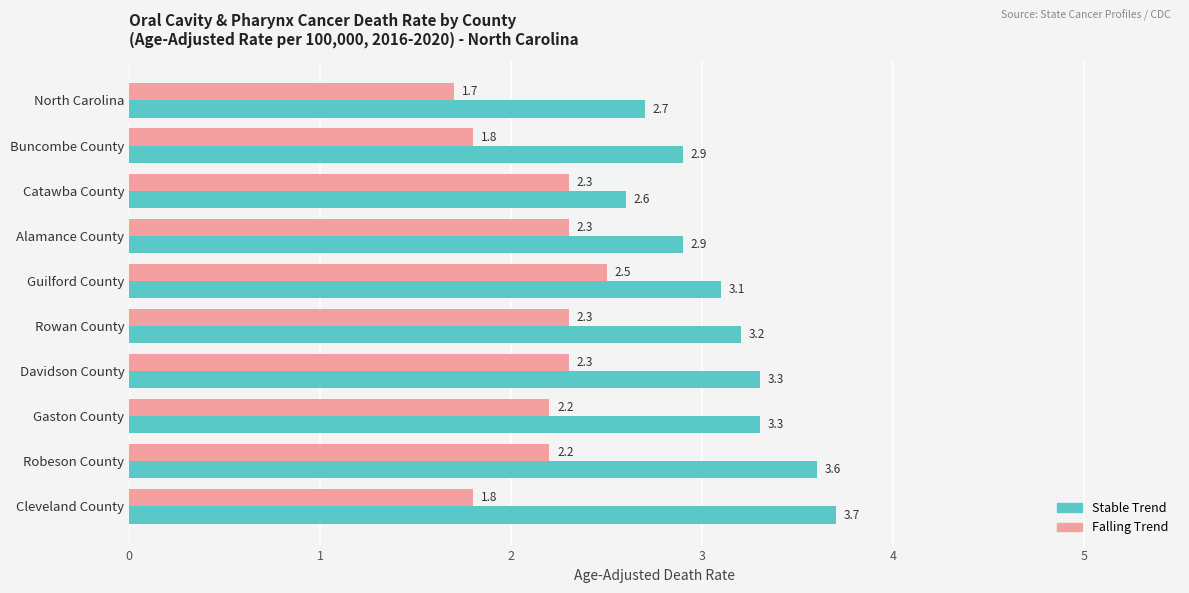

What value does the Falling Trend series have at Buncombe County?

1.8